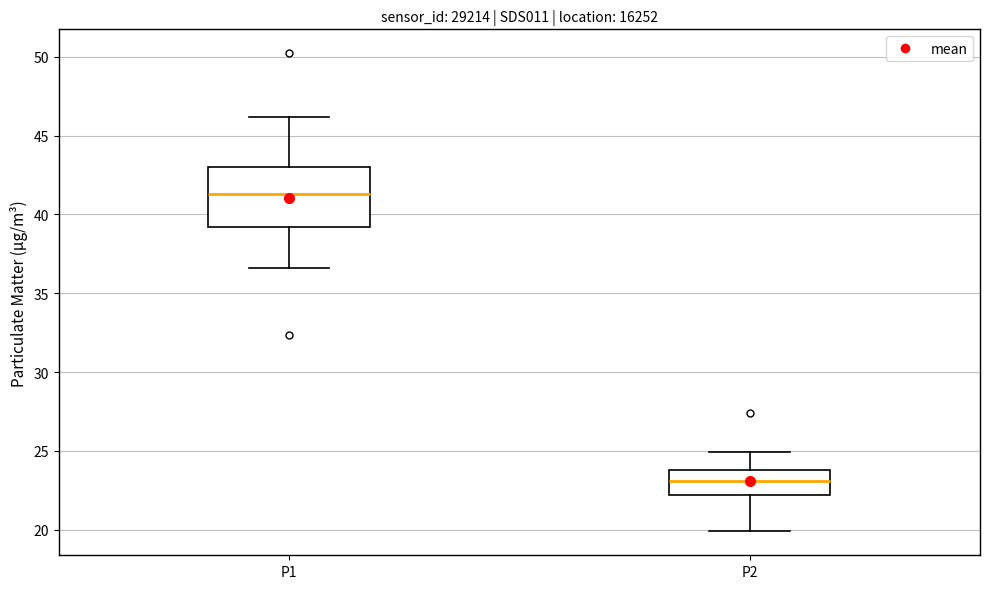

Comparing the boxes themselves (not the whiskers), which one is the tallest?

P1